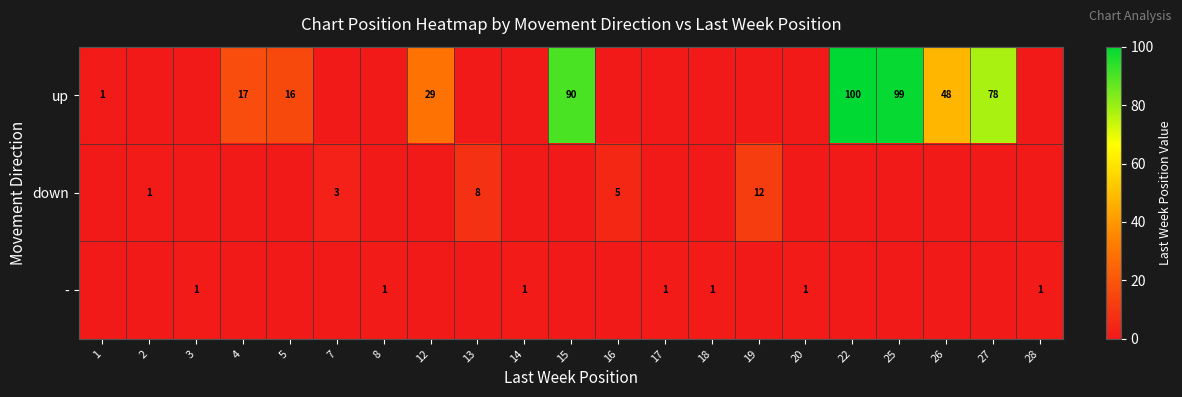

The value of - at 28 is 0. True or false?

False